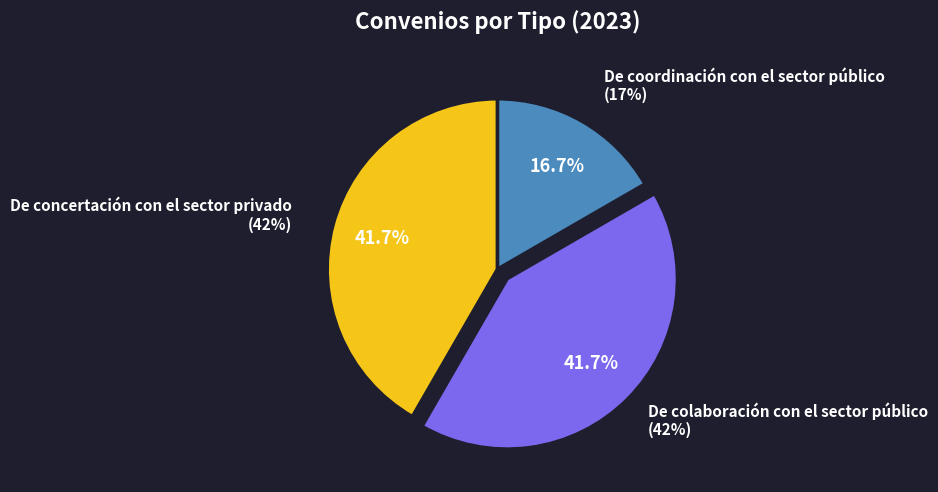

Which has a higher value, De concertación con el sector privado or De coordinación con el sector público?

De concertación con el sector privado